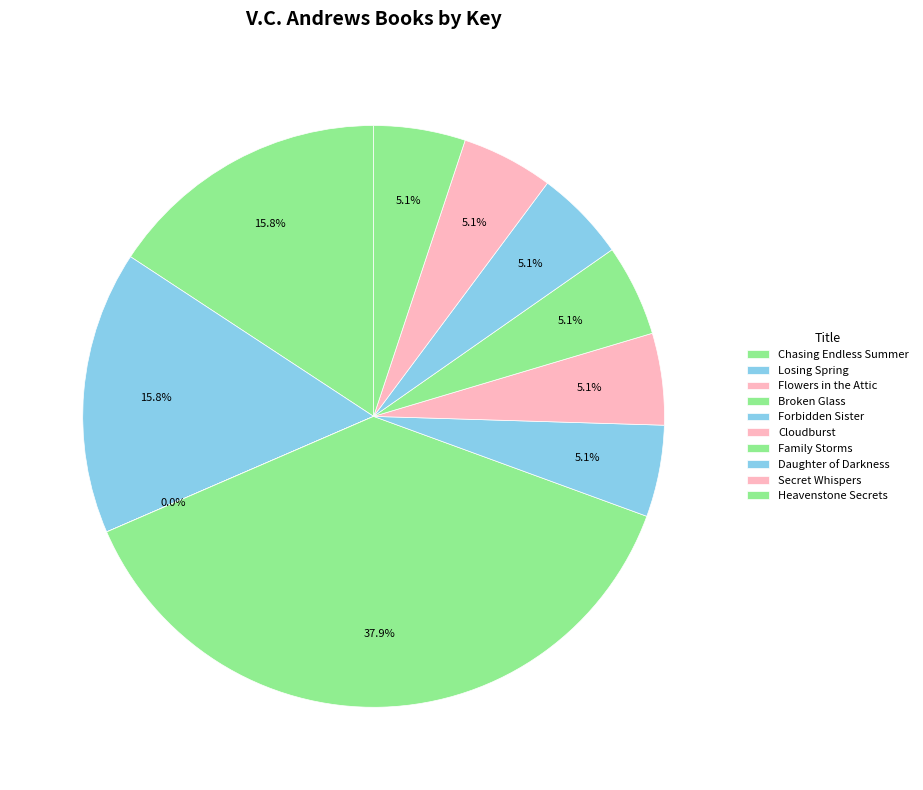

Is the sum of Losing Spring and Heavenstone Secrets greater than half?

No